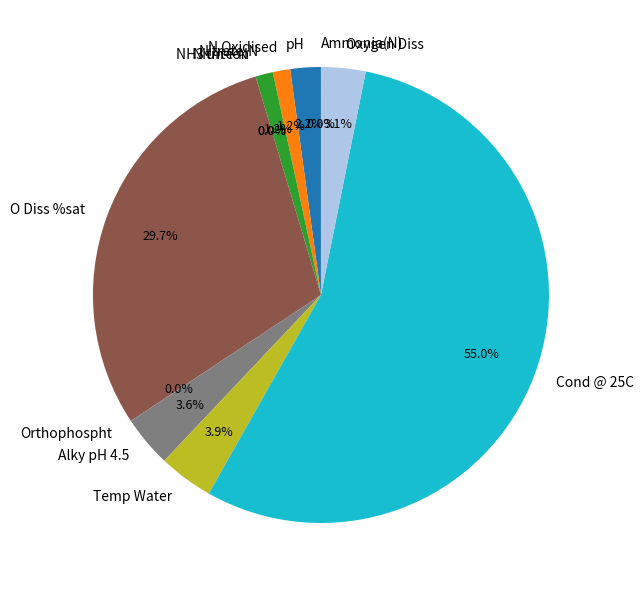

The N Oxidised slice represents 10% of the pie. True or false?

False